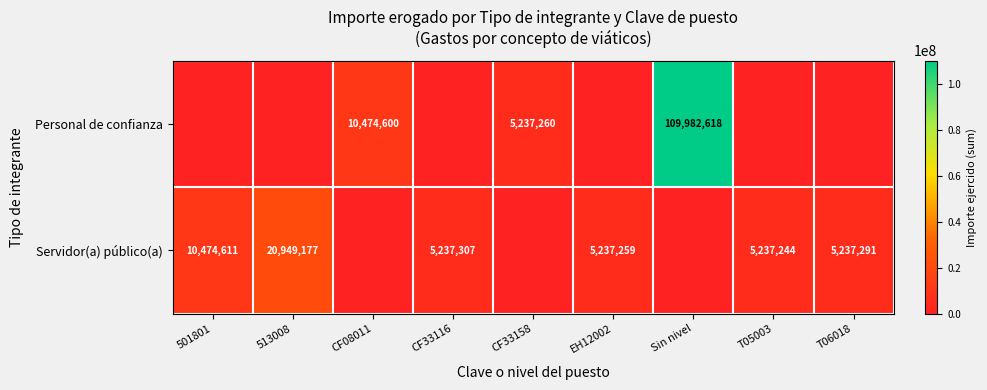

What is the sum of the Personal de confianza values at CF33158 and CF08011?

15711860